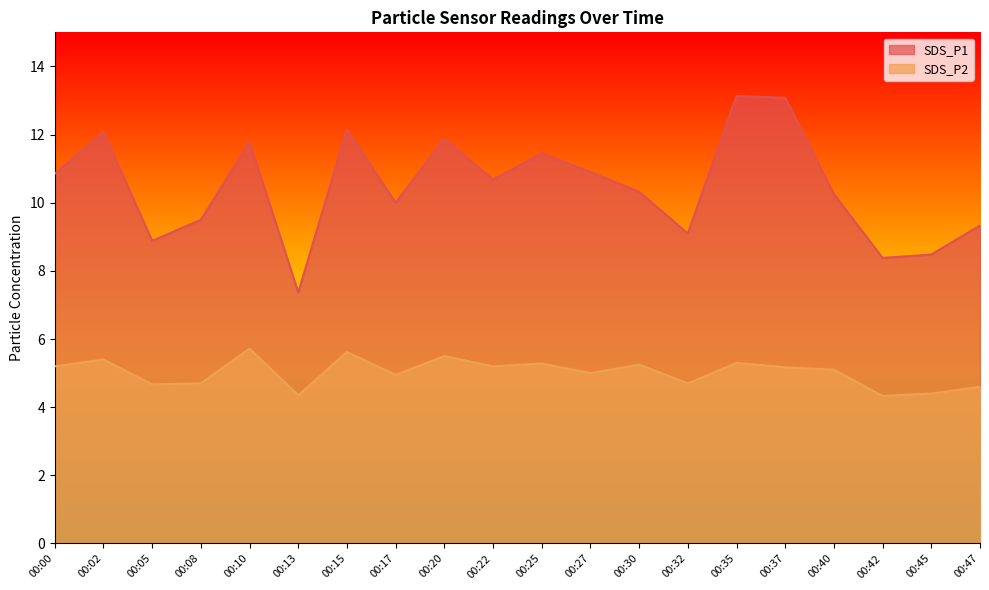

Where is SDS_P1 nearest to the value 10?

00:17